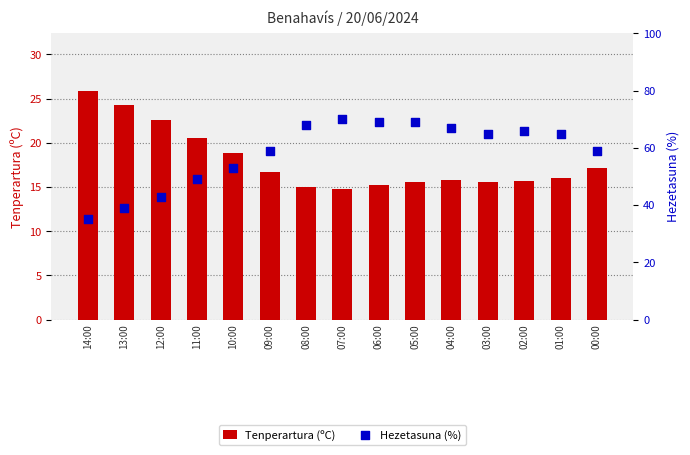

What is the total value across all series at 06:00?

84.2